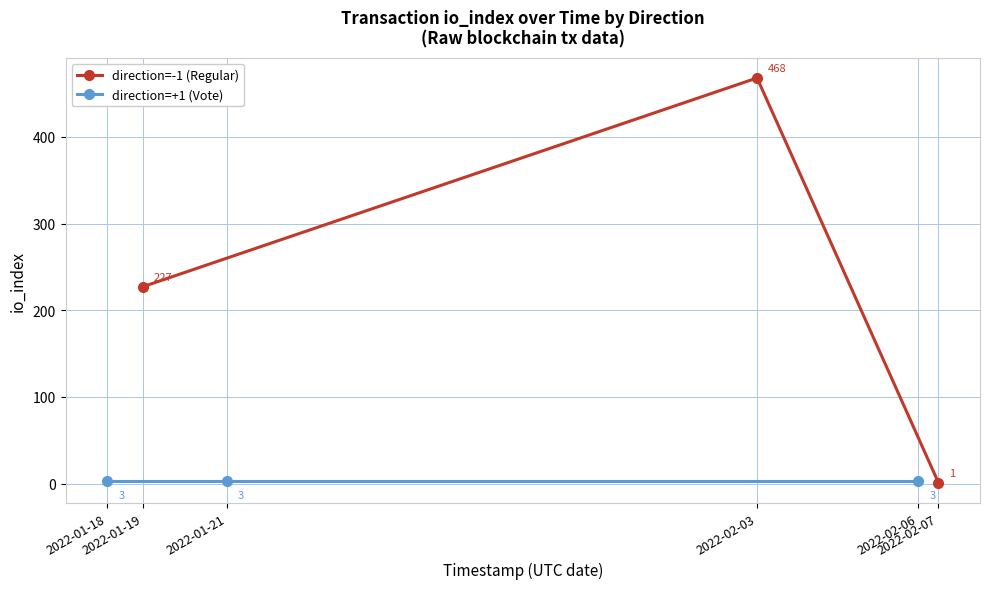

Between 2022-01-21 and 2022-01-19, which is larger?

2022-01-19